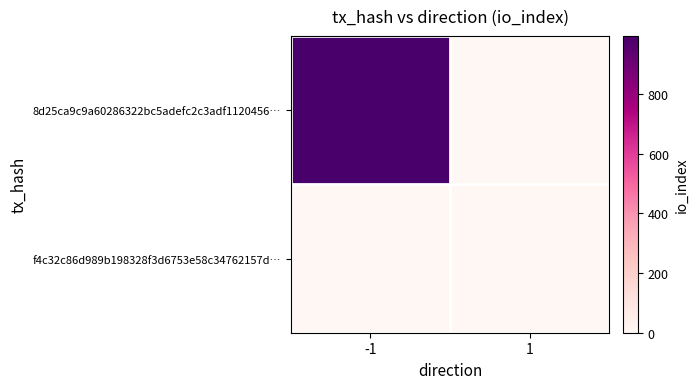

Reading left to right, transcribe all the data shown in this chart.

8d25ca9c9a60286322bc5adefc2c3adf1120456…: -1=995	1=0
f4c32c86d989b198328f3d6753e58c34762157d…: -1=0	1=0